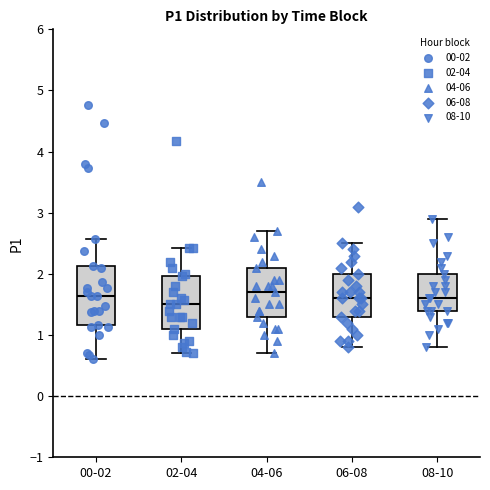

Where does the lower whisker of the box for 02-04 end on the y-axis? The values are not printed on the chart, so give them approximately, as read against the axis.

0.7